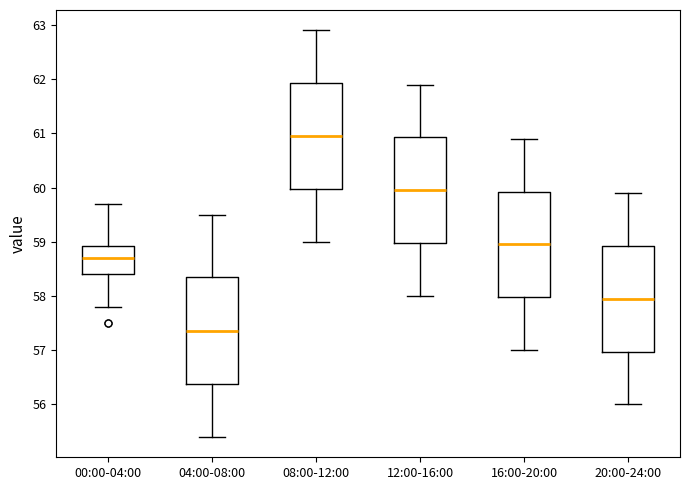

Where does the median line of the box for 12:00-16:00 sit on the y-axis? The values are not printed on the chart, so give them approximately, as read against the axis.

60.0